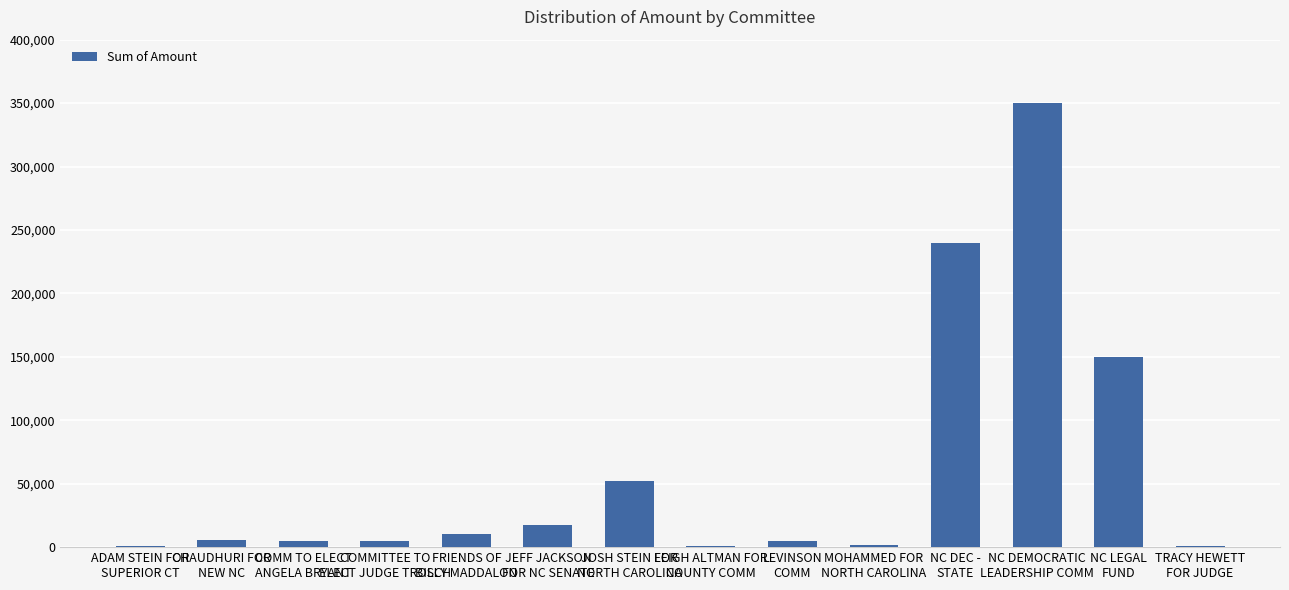

How many data points does each series have?

14